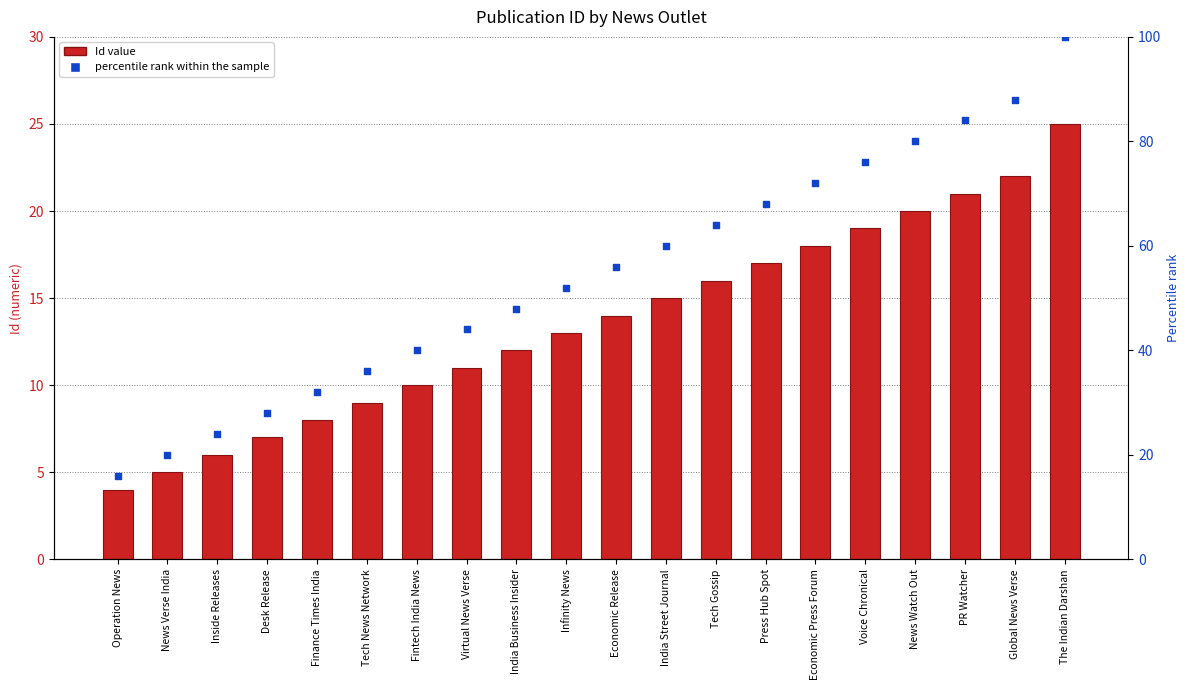

Which series contains the lowest Y value?

Id